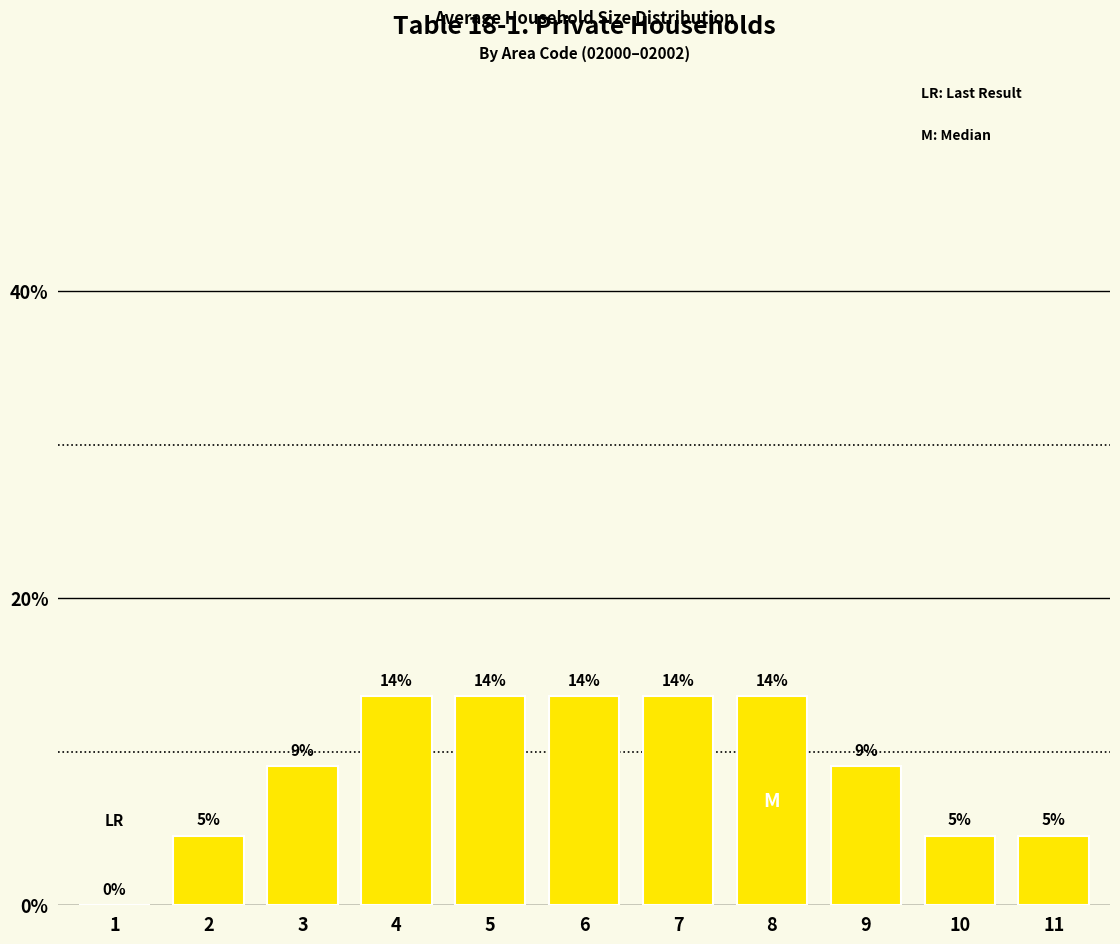

What is the approximate value at 6?

13.6